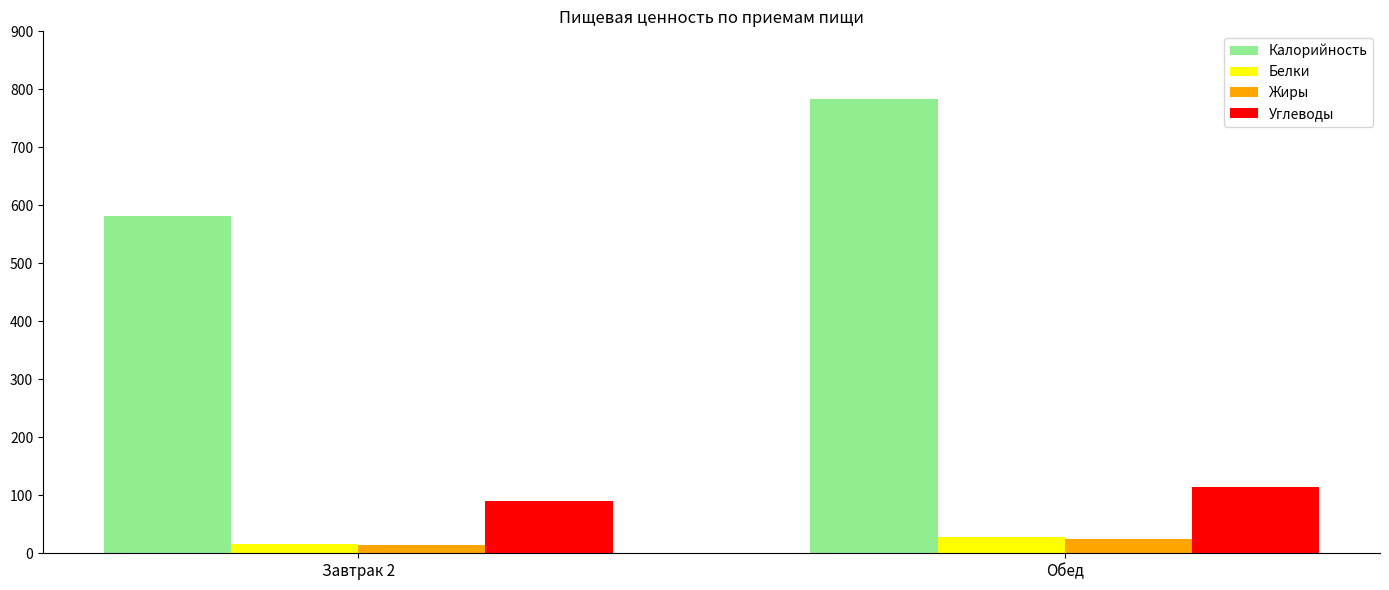

What is the sum of all Углеводы values?

204.5